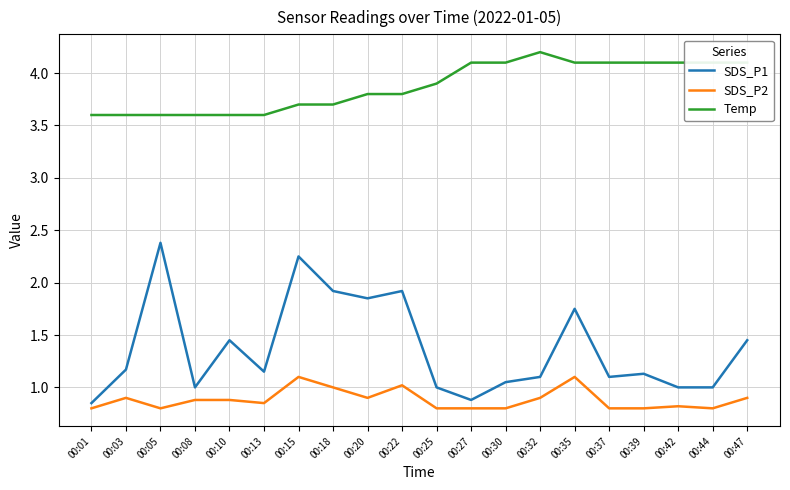

How many lines are shown in the chart?

3